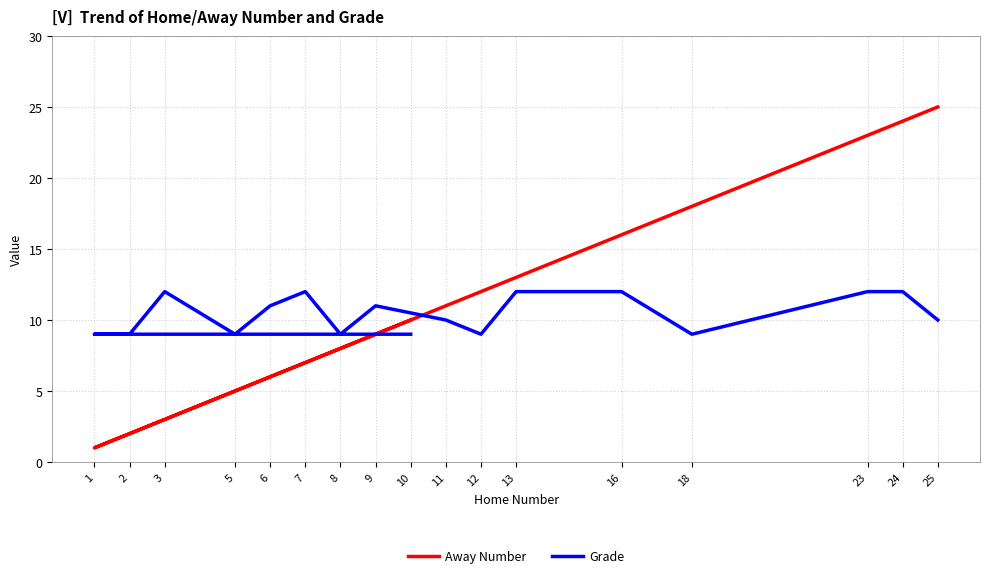

What is the spread (max minus min) of values at 9?

2